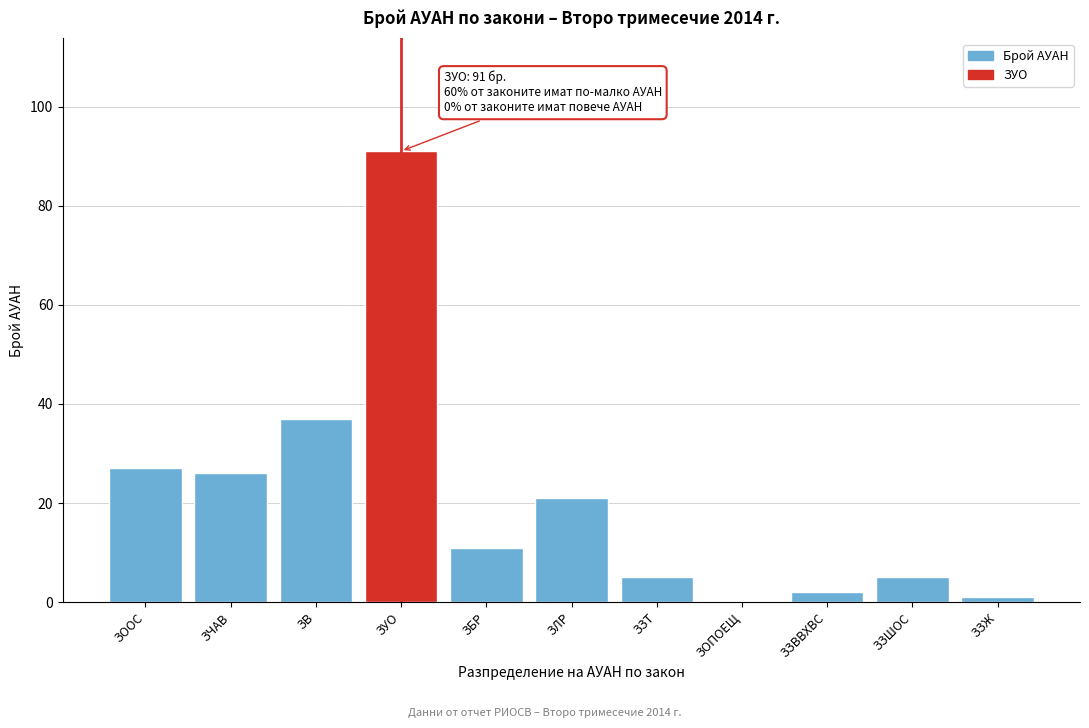

What is the change in value from ЗООС to ЗЗТ?

-22